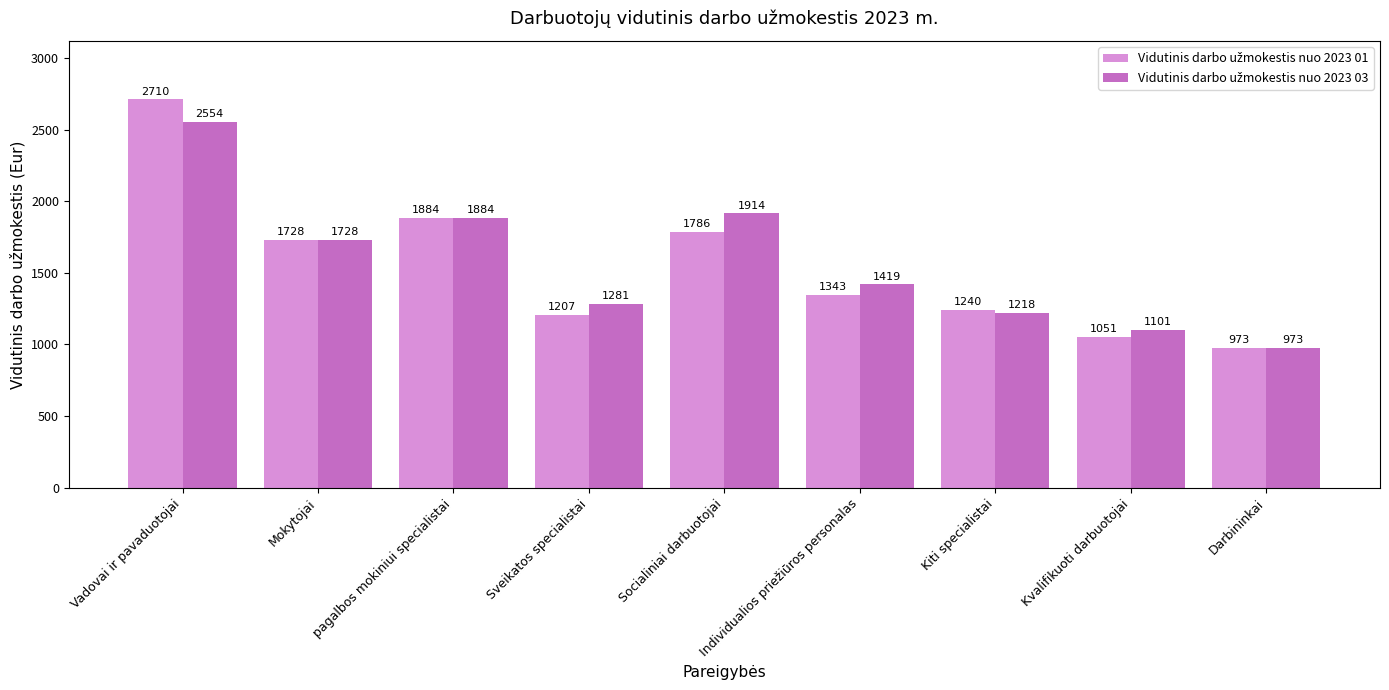

What is the total value across all series at Vadovai ir pavaduotojai?

5264